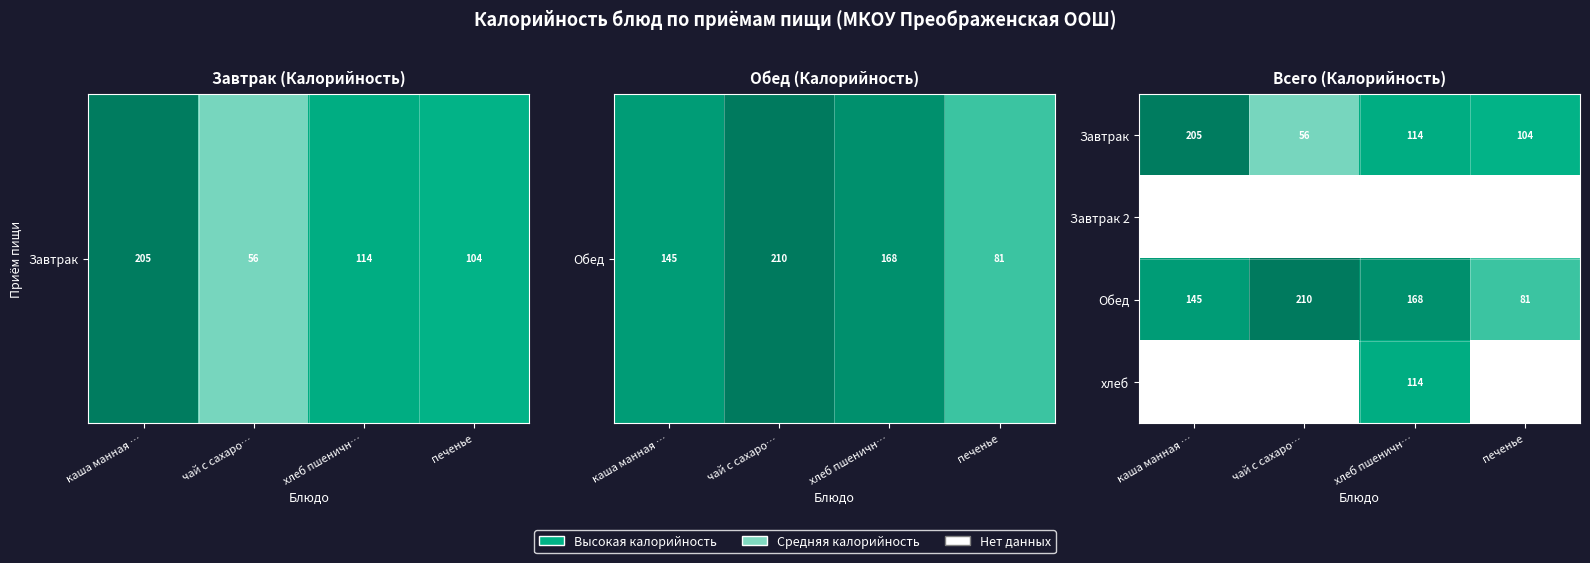

Which series changed the most between каша манная … and чай с сахаро…?

Завтрак